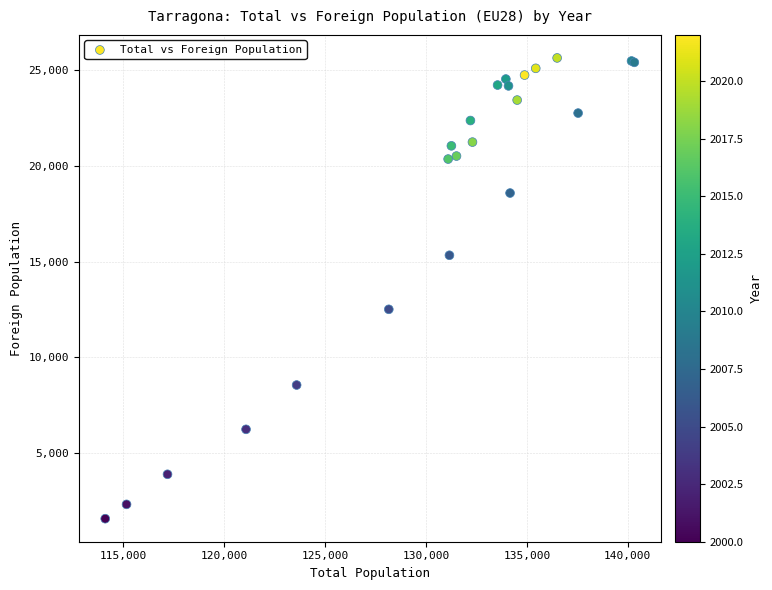

What Y value in the scatter plot is closest to 13600?

12501